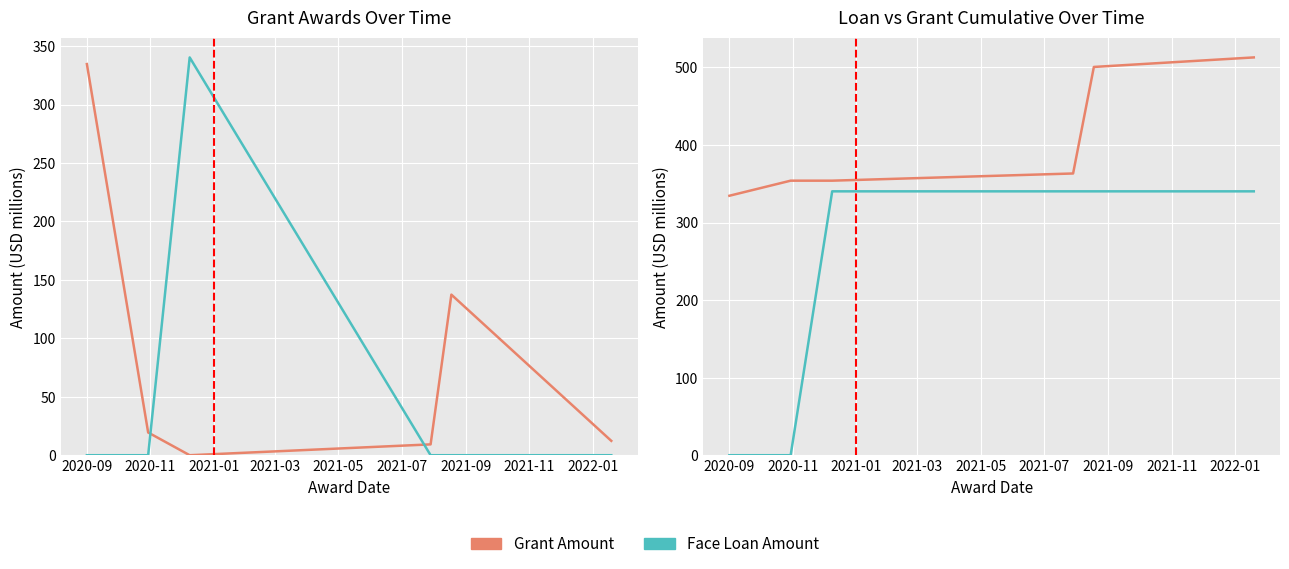

True or false: Grant Amount (Cumulative) and Face Loan Amount cross at least once.

False